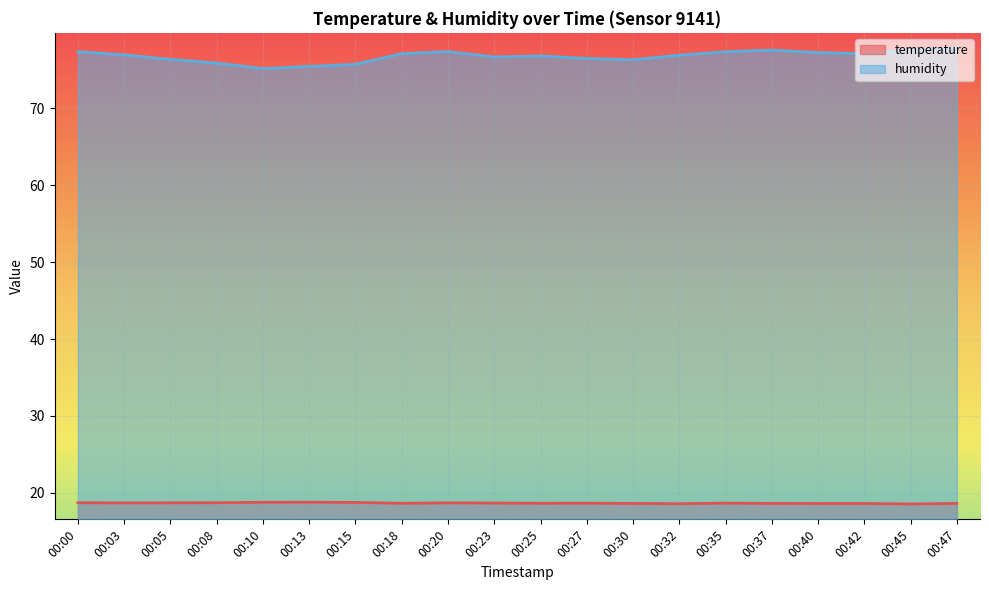

Rank the series at 00:37 from lowest to highest value.

temperature, humidity